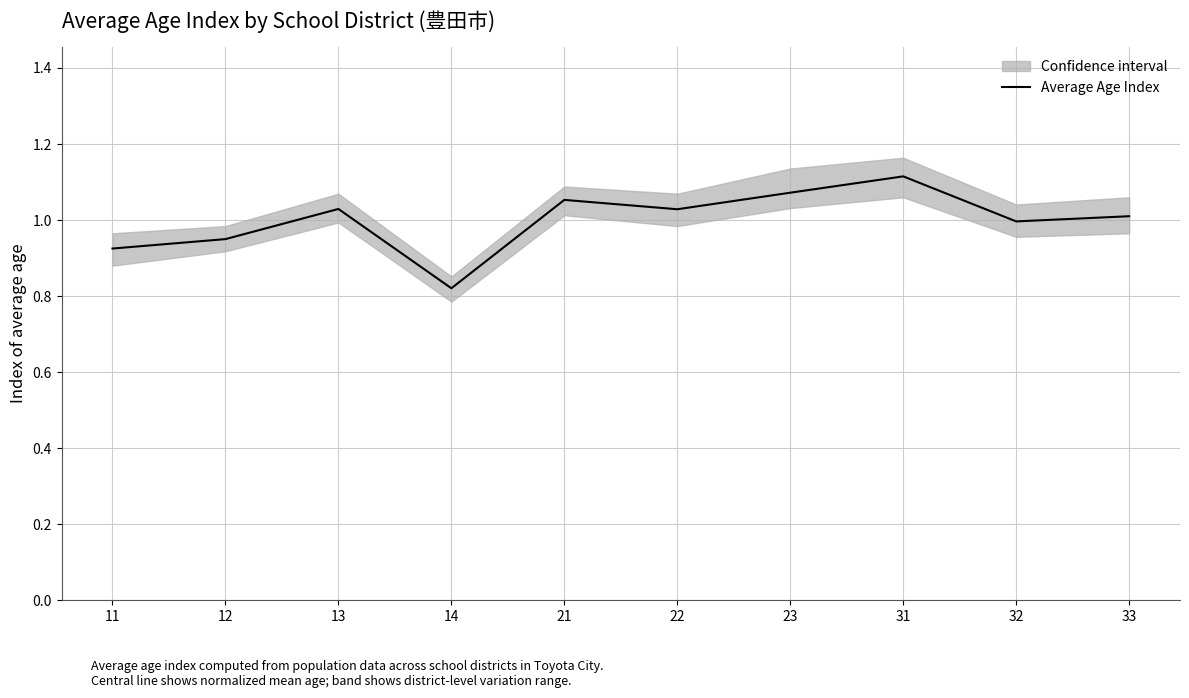

At which category does the data reach its first local peak?

13